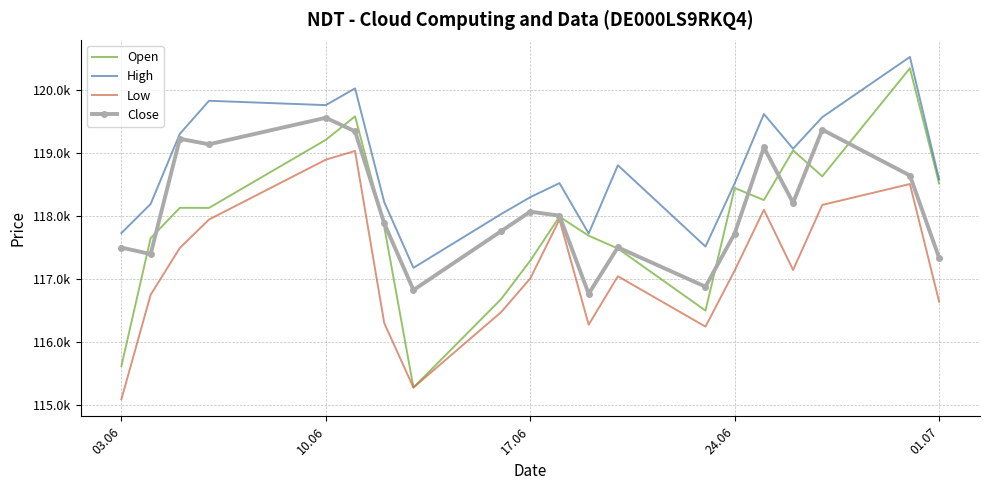

What are all the series names shown in the legend?

Open, High, Low, Close